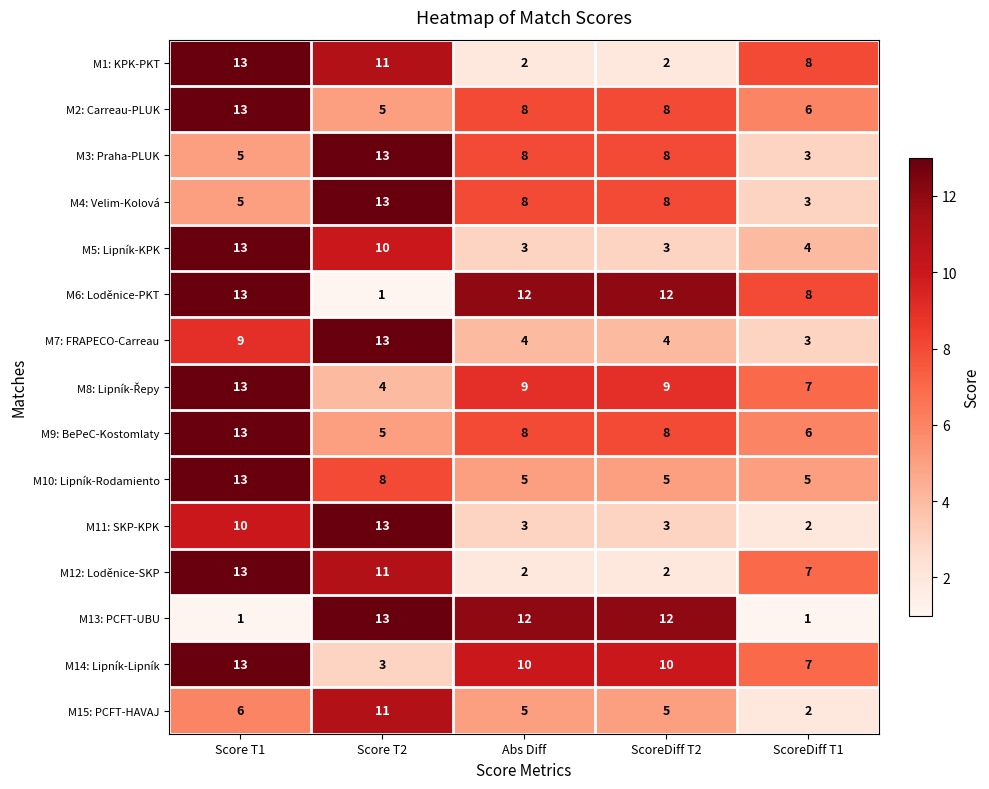

Which series has the largest total across all categories?

M6: Loděnice-PKT